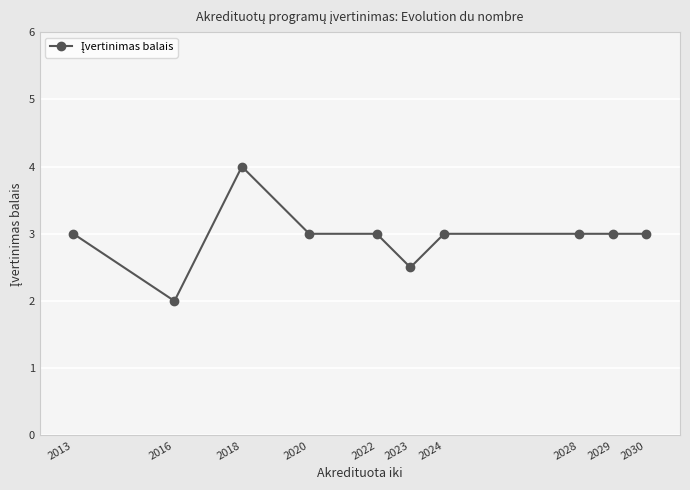

At which category does the data reach its first local peak?

2018